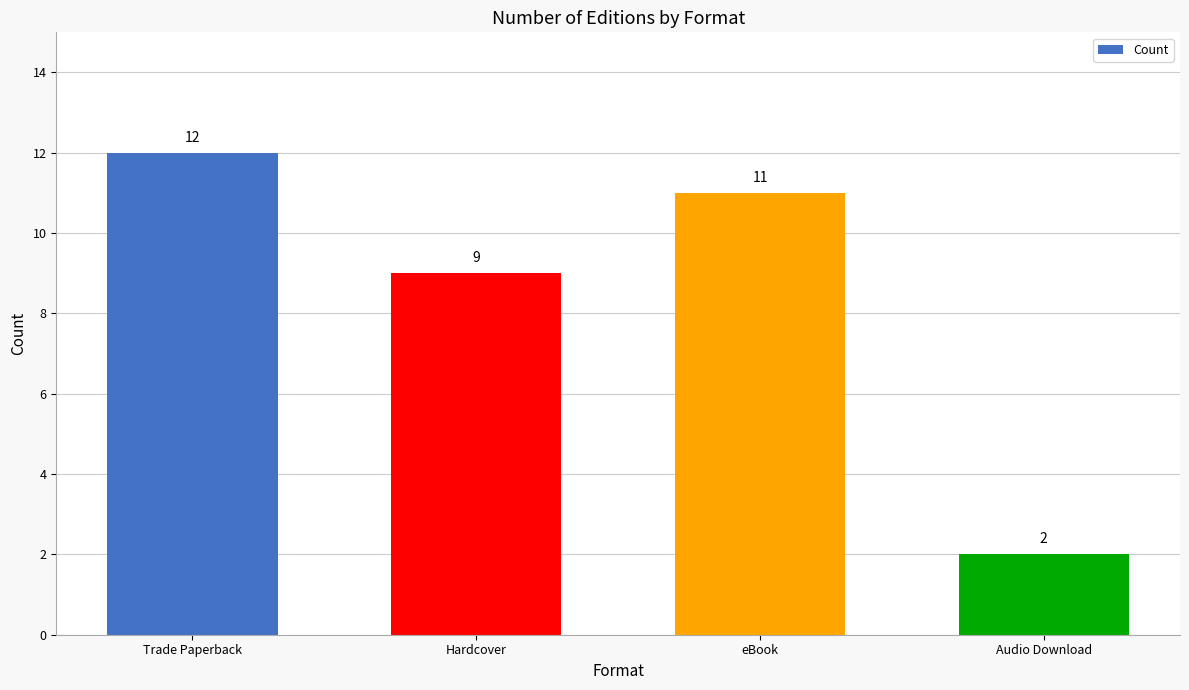

What is the value of the 1st bar from the left?

12